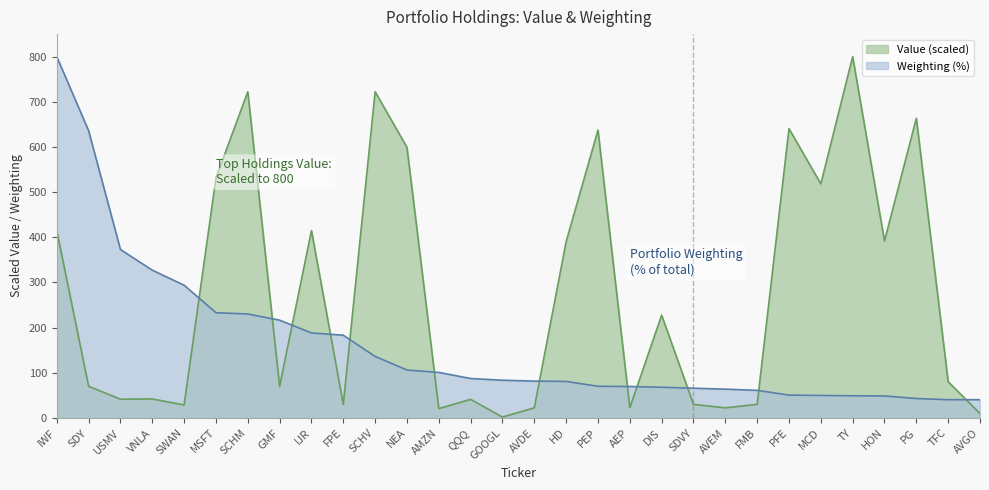

How many intersections are there between Value and Weighting?

12